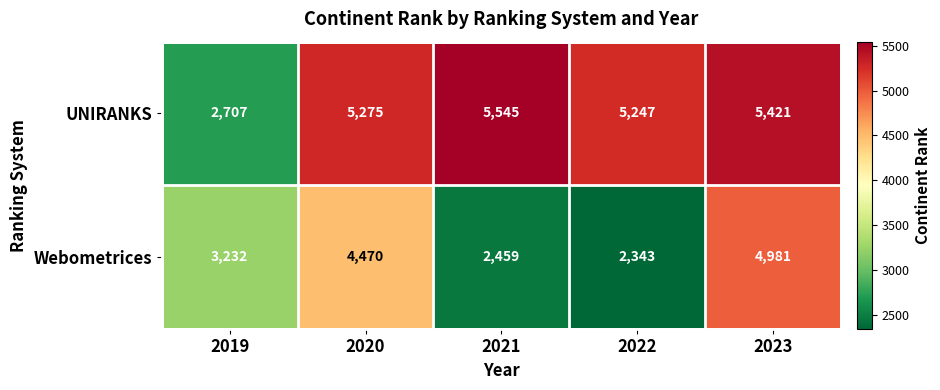

At which label is UNIRANKS closest to 4126?

2022